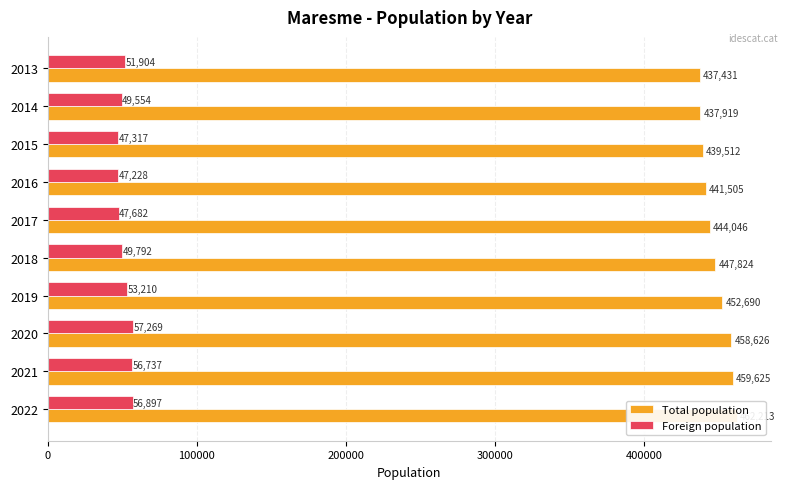

How many bars are there in total?

20